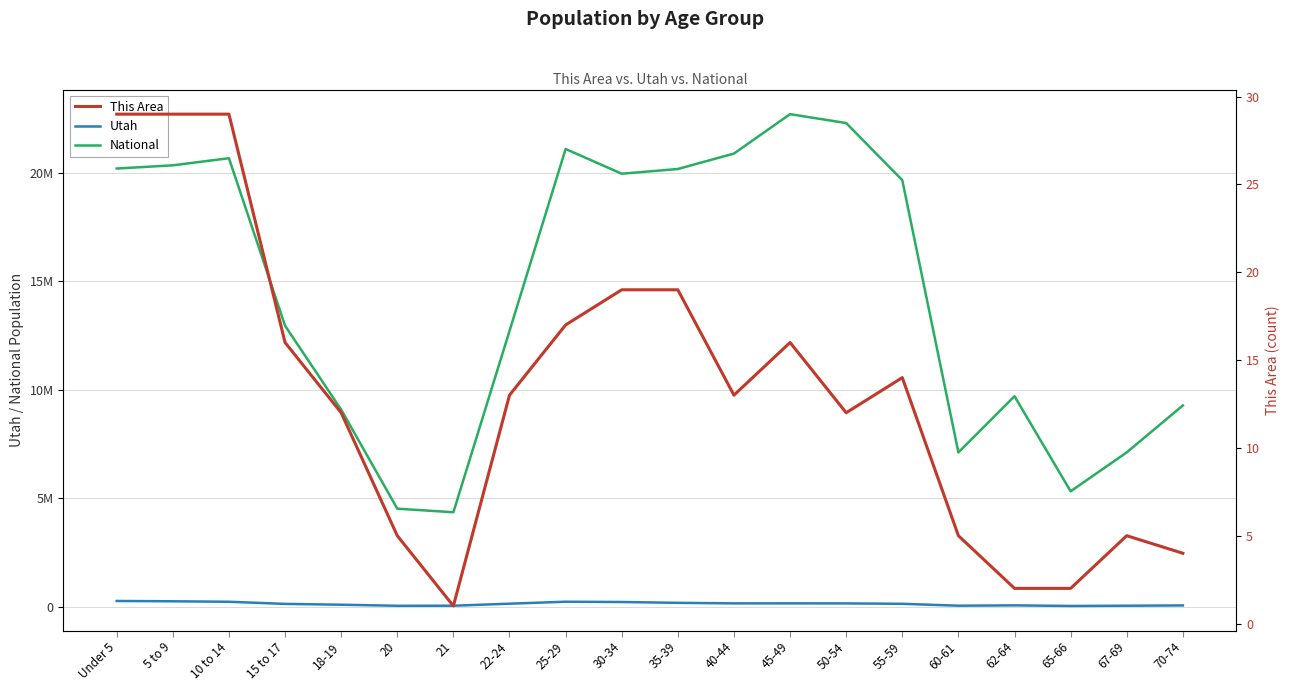

What is the sum of the Utah values at 22-24 and Under 5?

403066